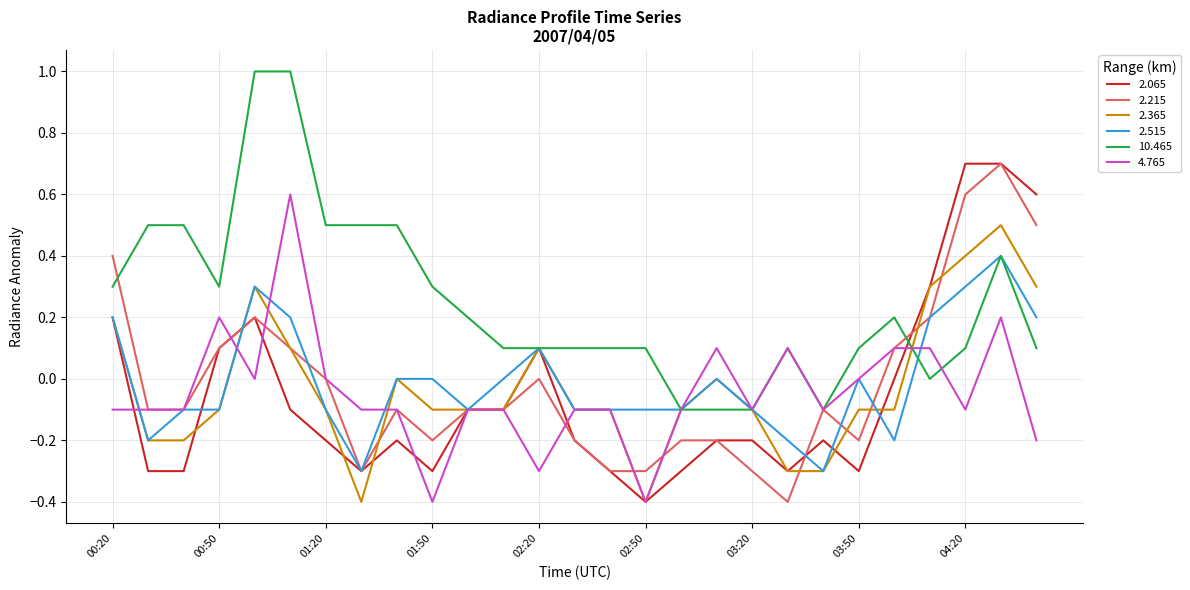

What is the greatest value displayed?

1.0